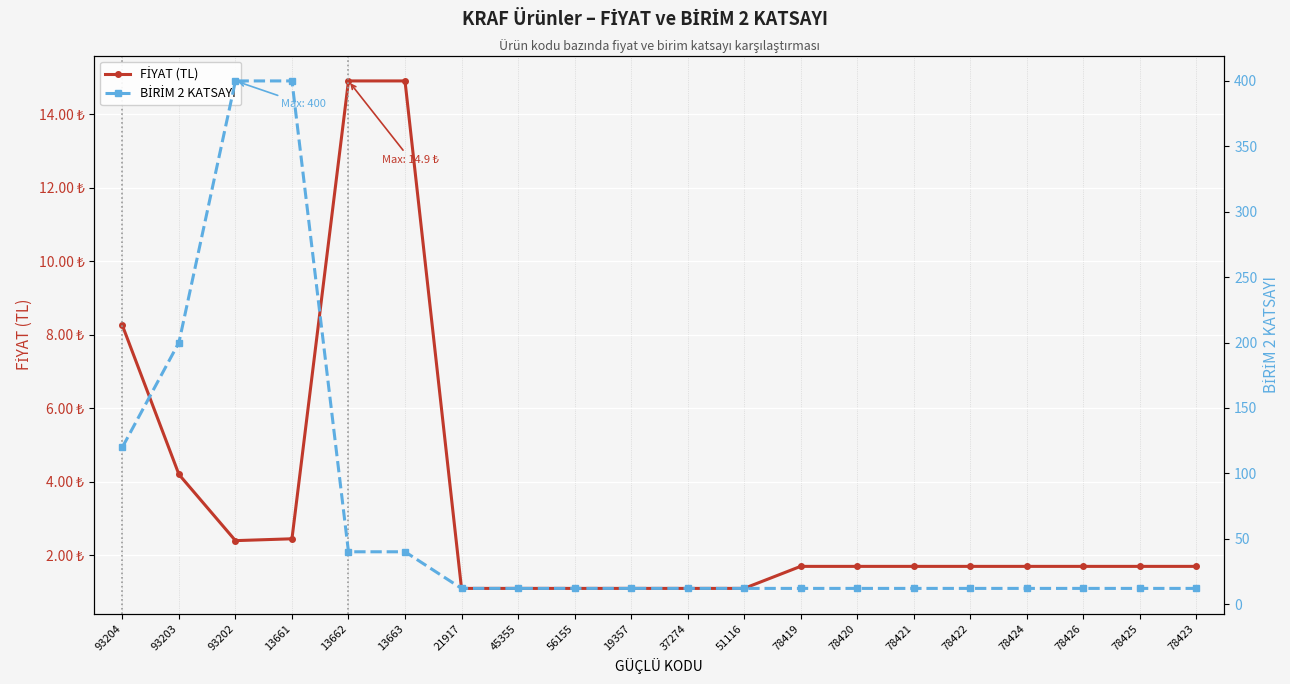

Rank the series by their average value, from lowest to highest.

FİYAT (TL), BİRİM 2 KATSAYI